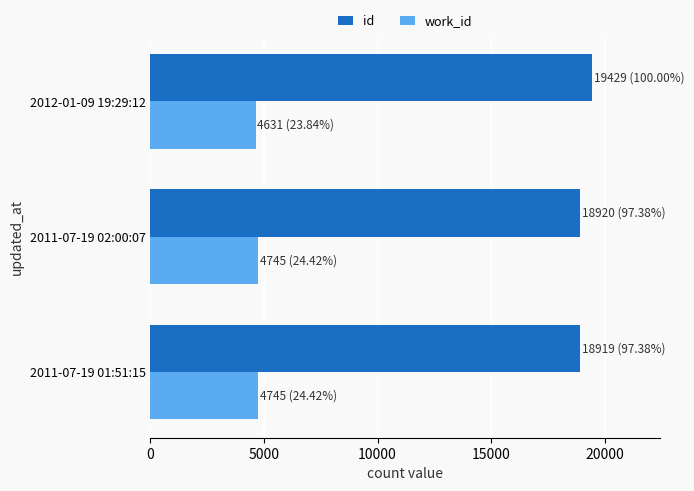

List the series in order of their overall mean, highest first.

id, work_id